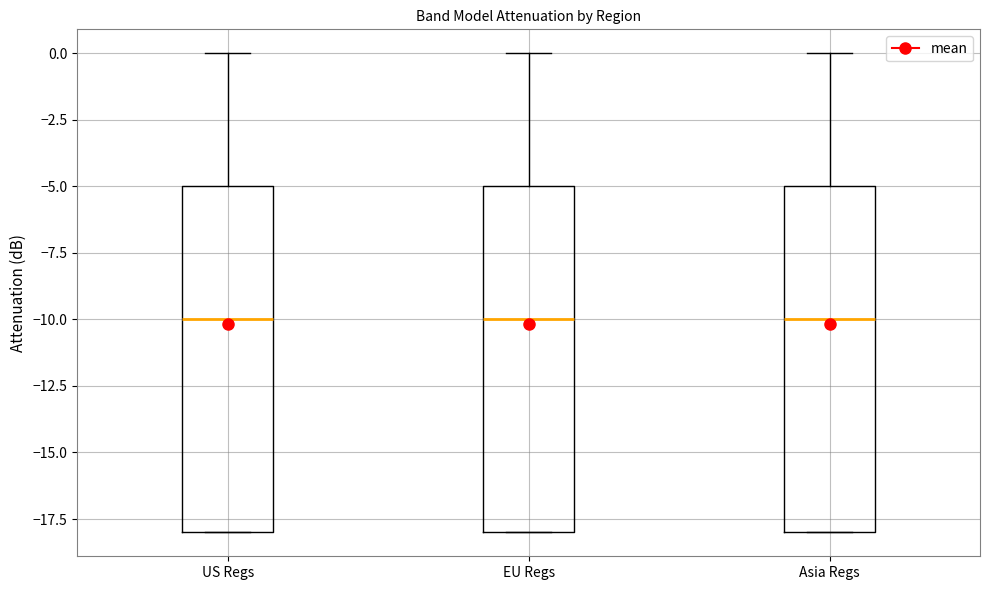

Reading left to right, read every box against the y-axis: the position of its median line, the range the box covers, and the ends of its whiskers. The values are not printed on the chart, so give them approximately, as read against the axis.

US Regs: median -10, box -18 to -5, whiskers -18 to 0
EU Regs: median -10, box -18 to -5, whiskers -18 to 0
Asia Regs: median -10, box -18 to -5, whiskers -18 to 0